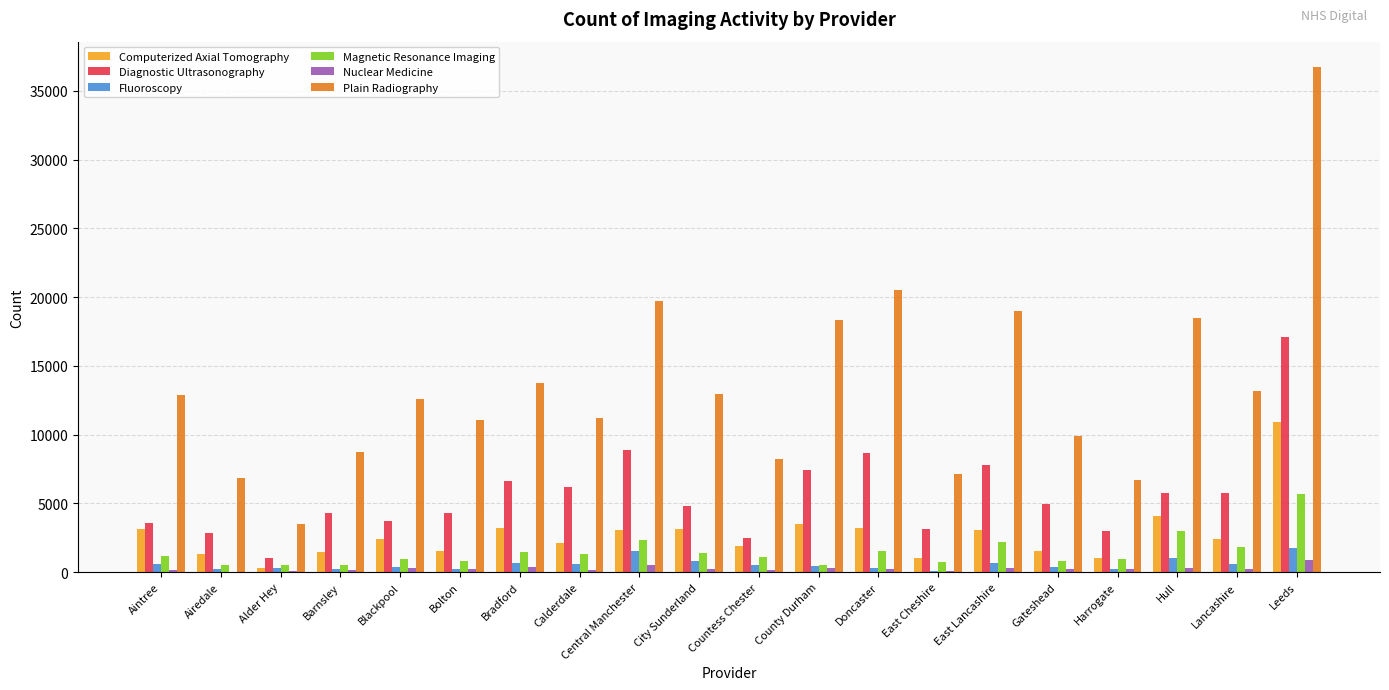

Are the bars horizontal?

No